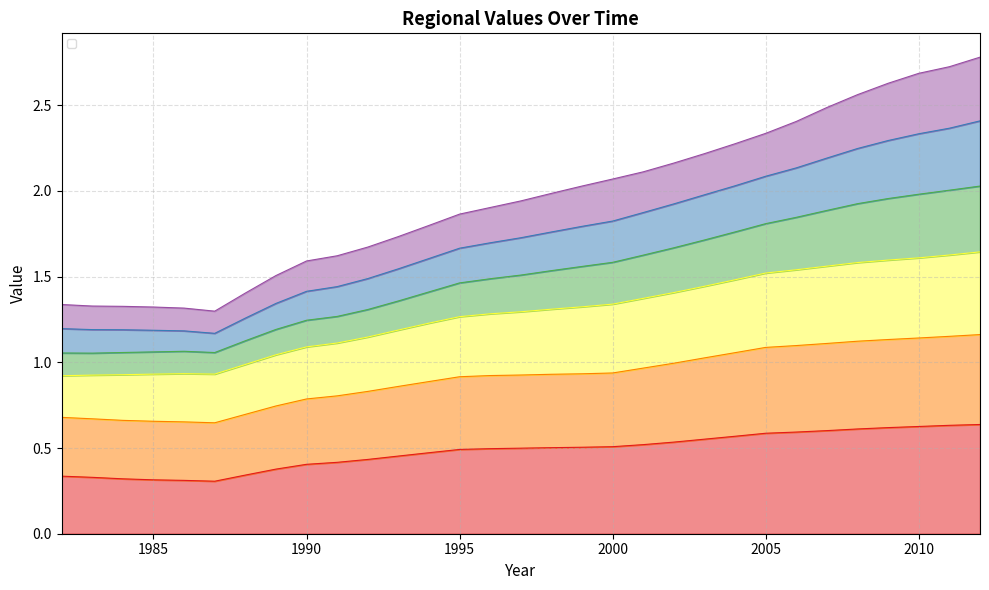

Which has a higher value, 1987 or 1983?

1983